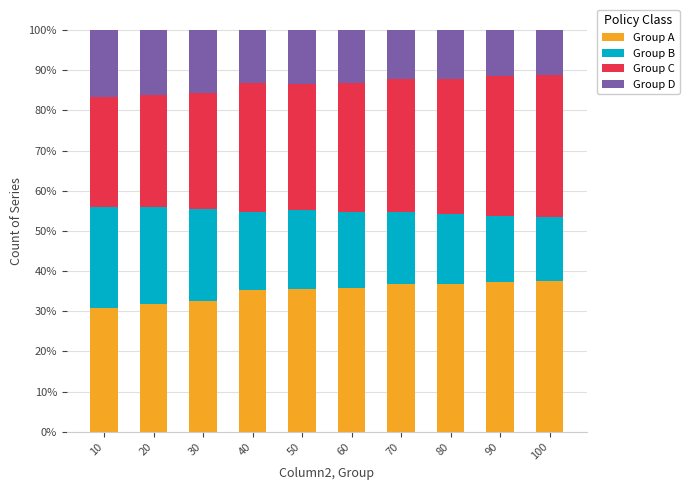

What is the difference between the maximum and minimum values in the Group A series?

6.7